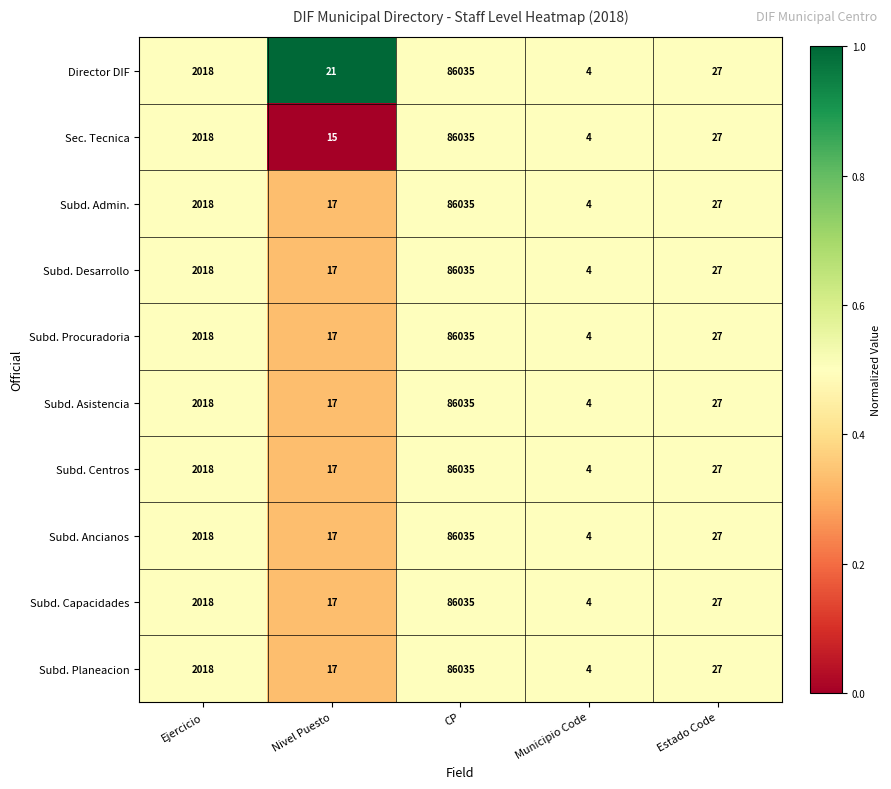

Which series has the largest total across all categories?

Director DIF